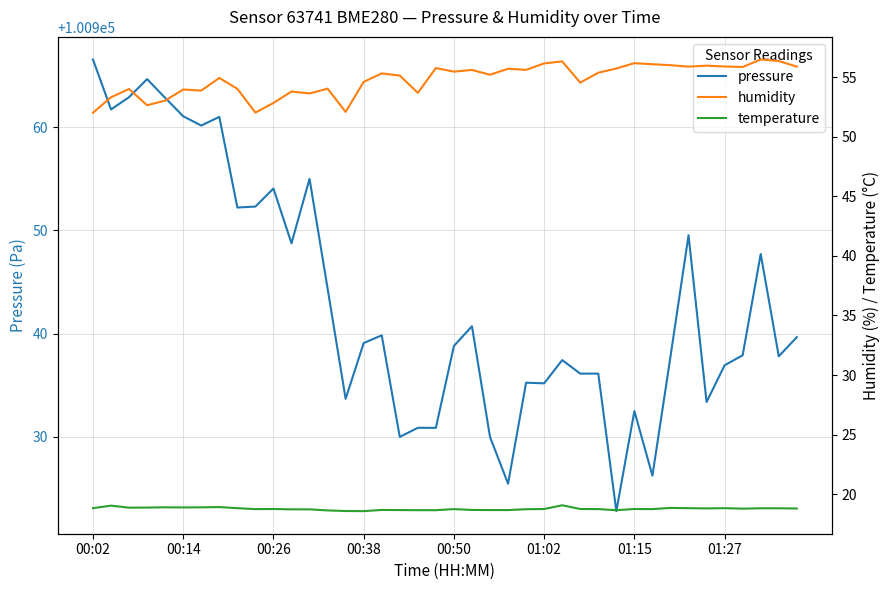

Is it true that pressure equals 100935.2 at 01:02?

True